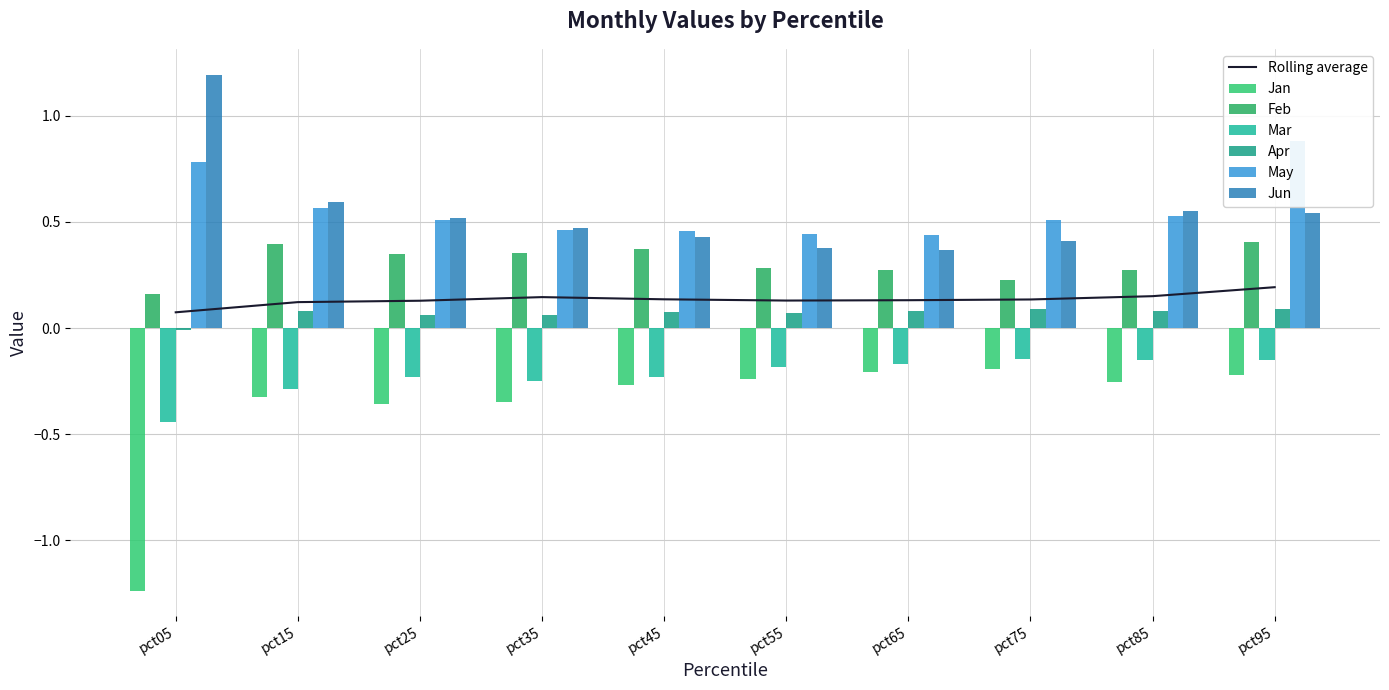

Between pct05 and pct35, which series saw the biggest shift?

Jan